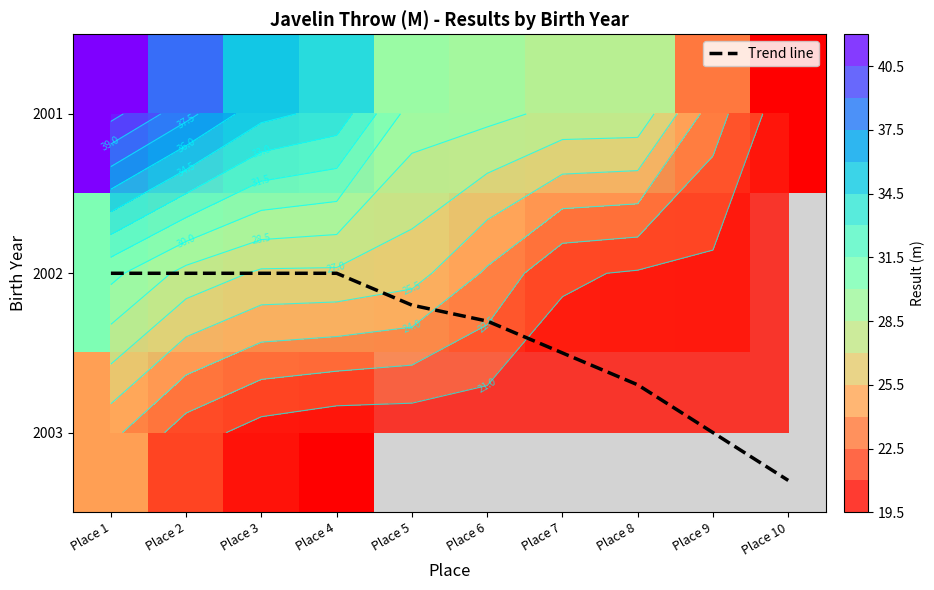

Is it true that Trend line equals 1.3 at Place 1?

False